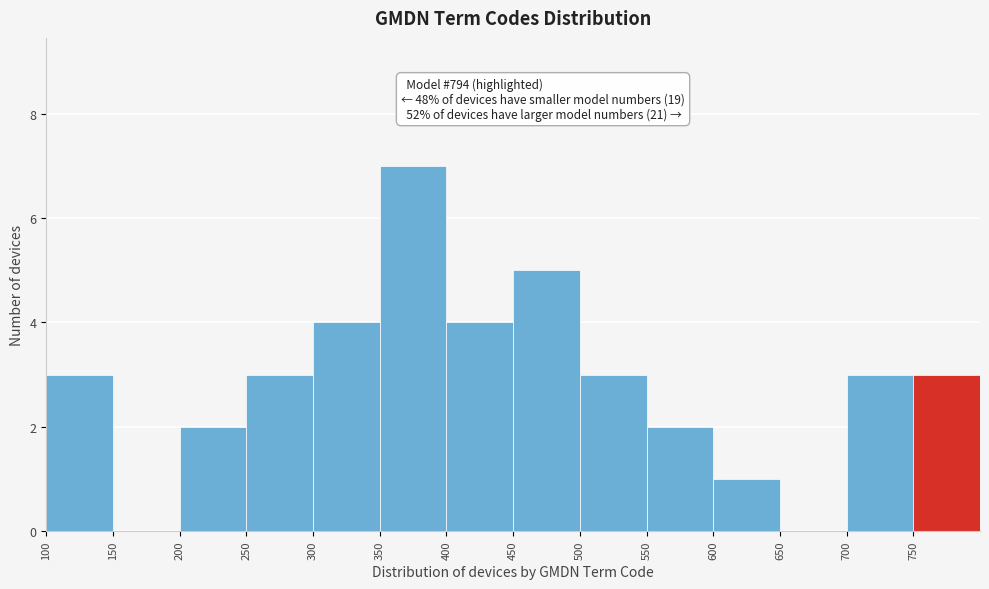

Over which range of the x-axis is the bar tallest?

350 to 400